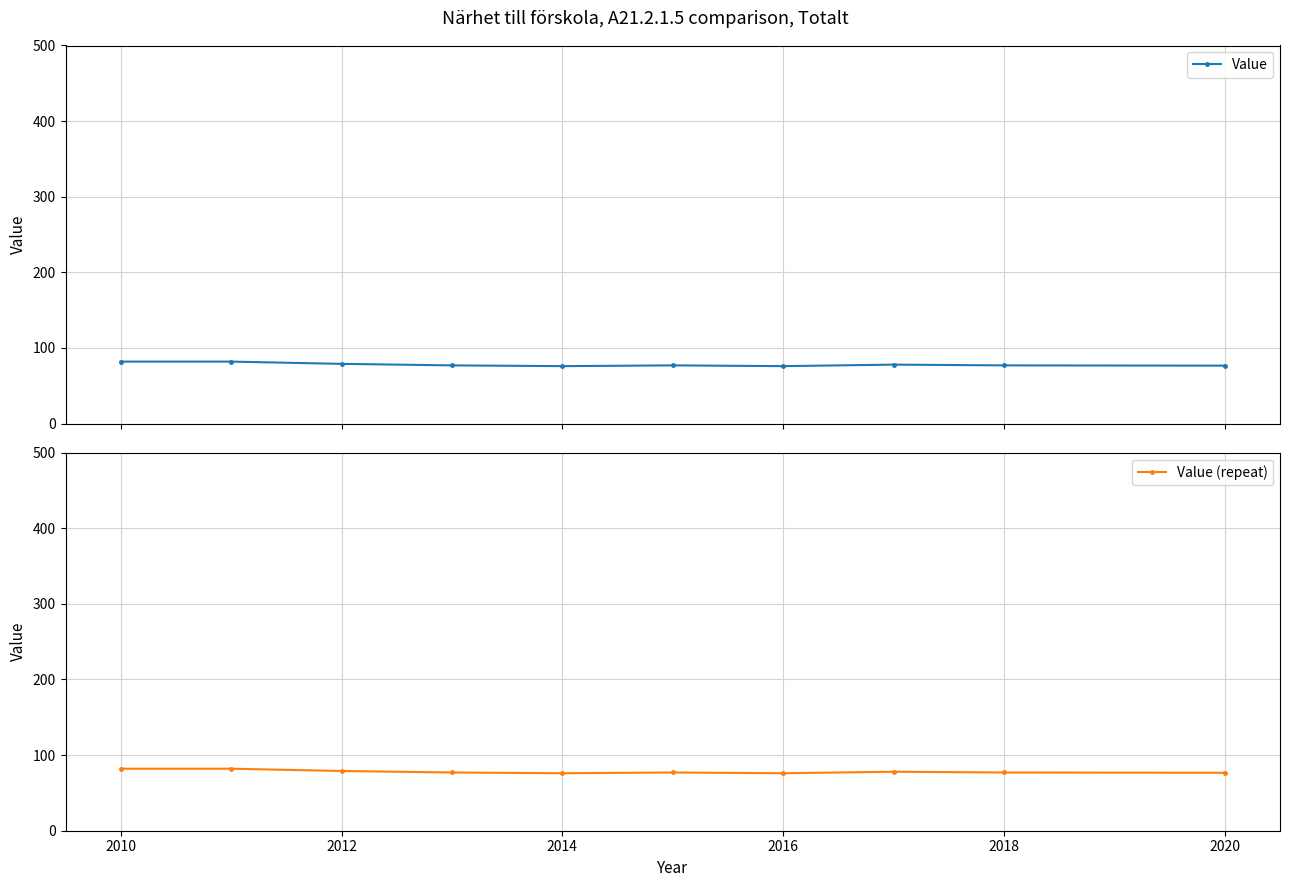

The value of Value (repeat) at 2012 is 79.0. True or false?

True